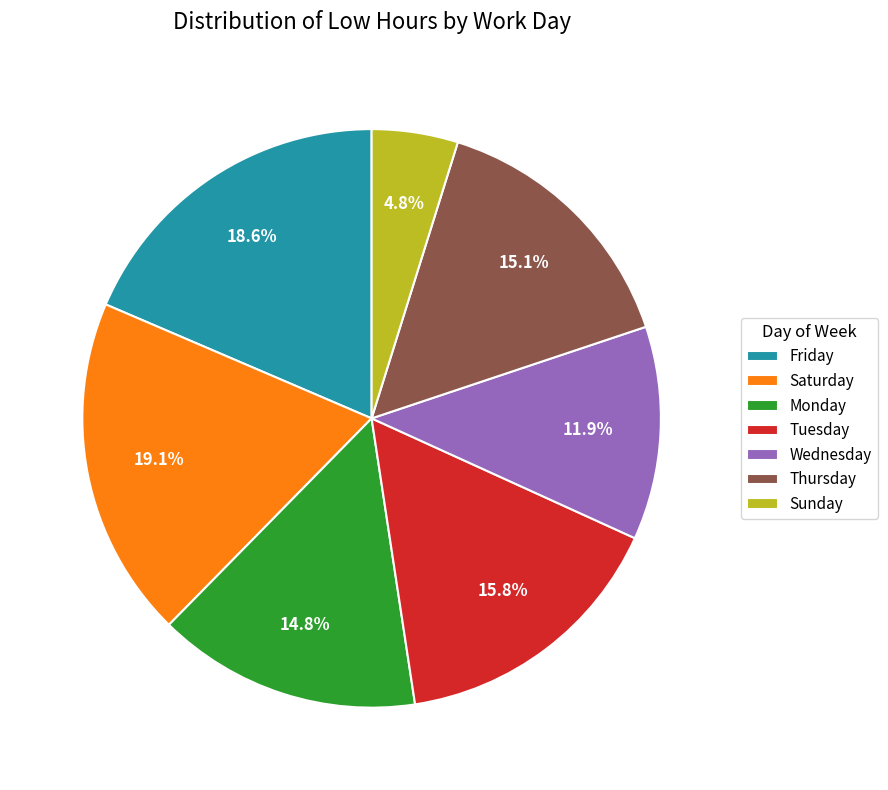

Which slice is the smallest?

Sunday